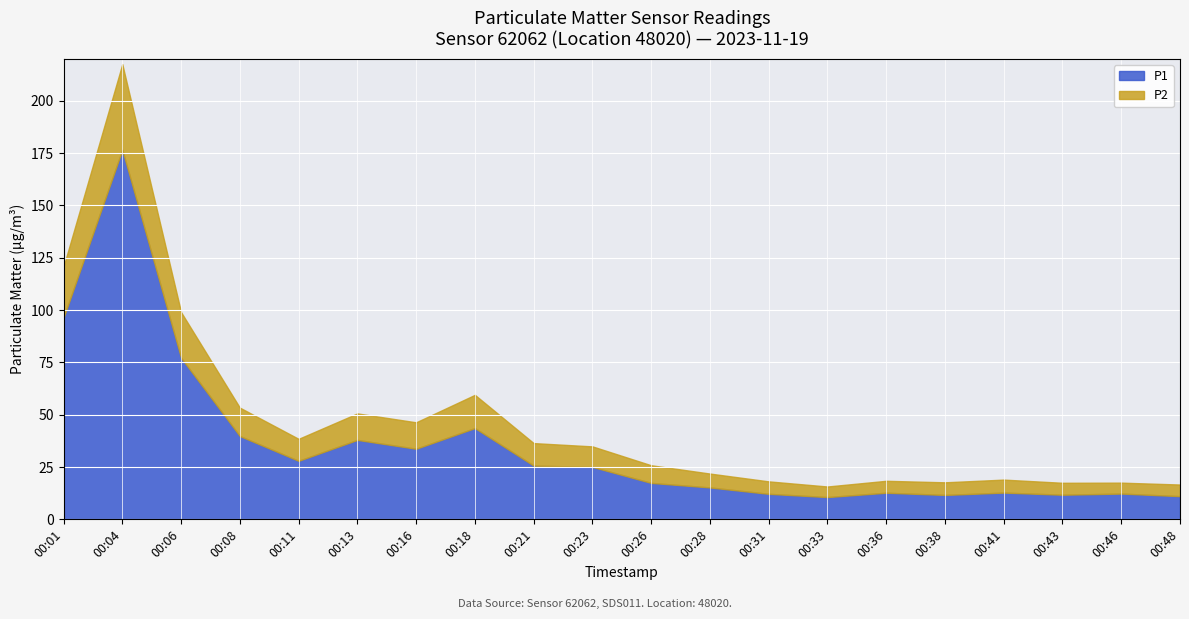

True or false: P2 and P1 intersect in this chart.

False